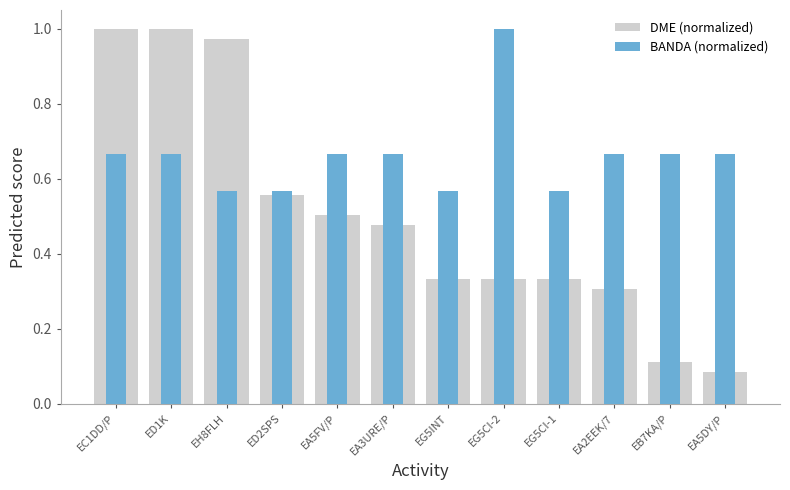

List the series in order of their overall mean, highest first.

BANDA (normalized), DME (normalized)